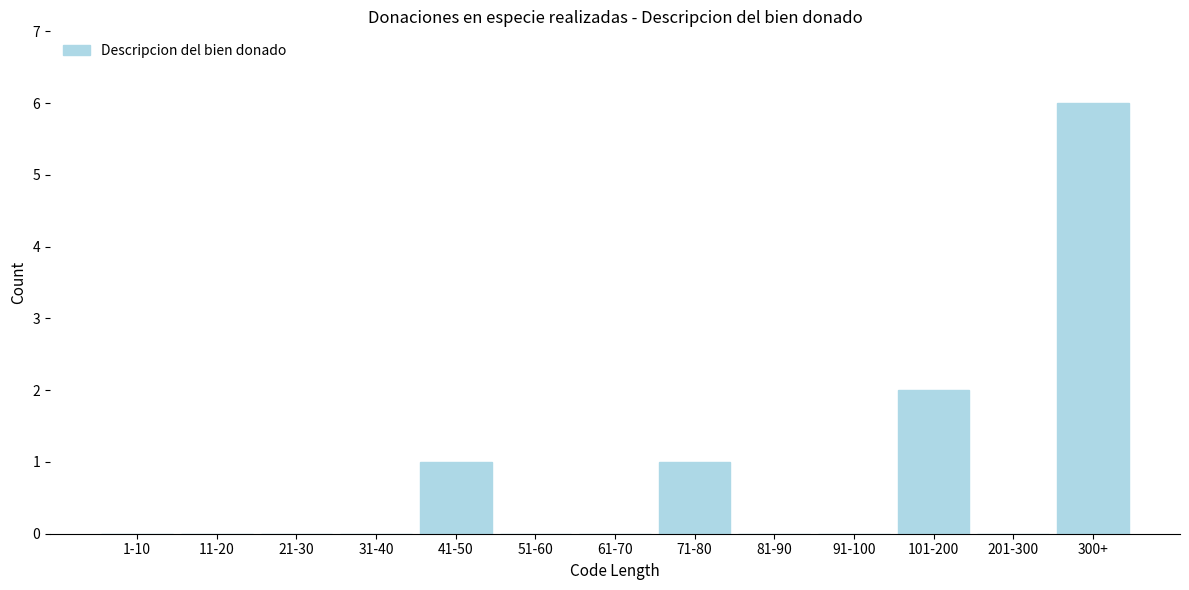

Reading left to right, extract all data points from this chart.

1-10=0	11-20=0	21-30=0	31-40=0	41-50=1	51-60=0	61-70=0	71-80=1	81-90=0	91-100=0	101-200=2	201-300=0	300+=6